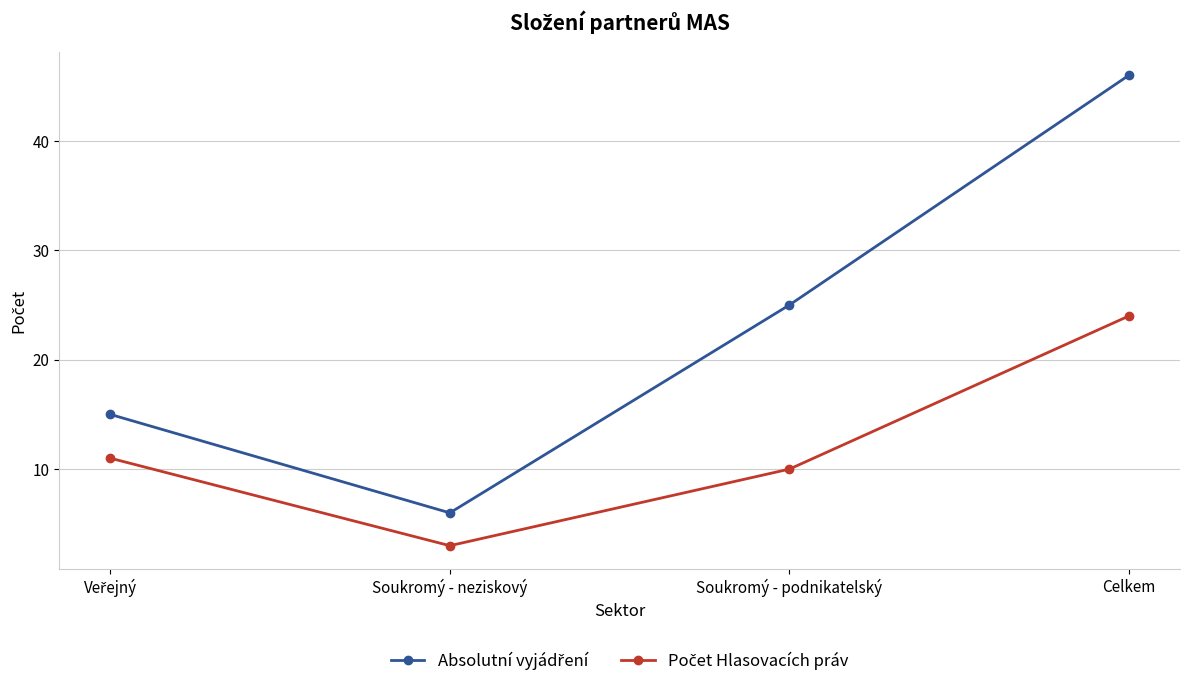

What position from the left is Soukromý - podnikatelský?

3